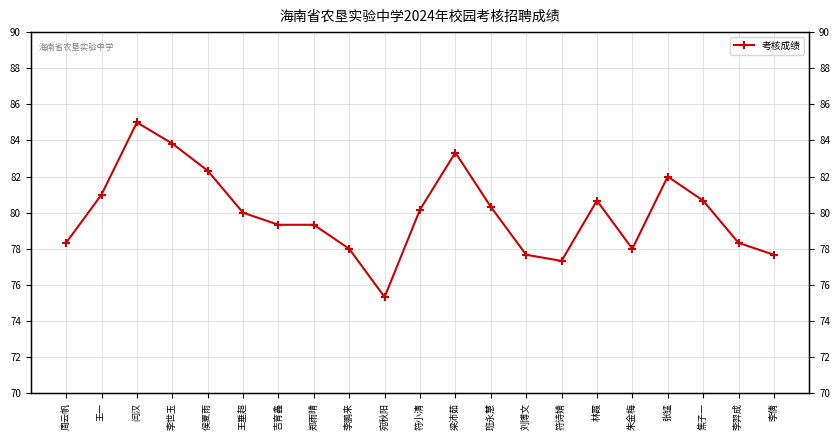

The chart shows a value of 51.4 at 朱金梅. True or false?

False